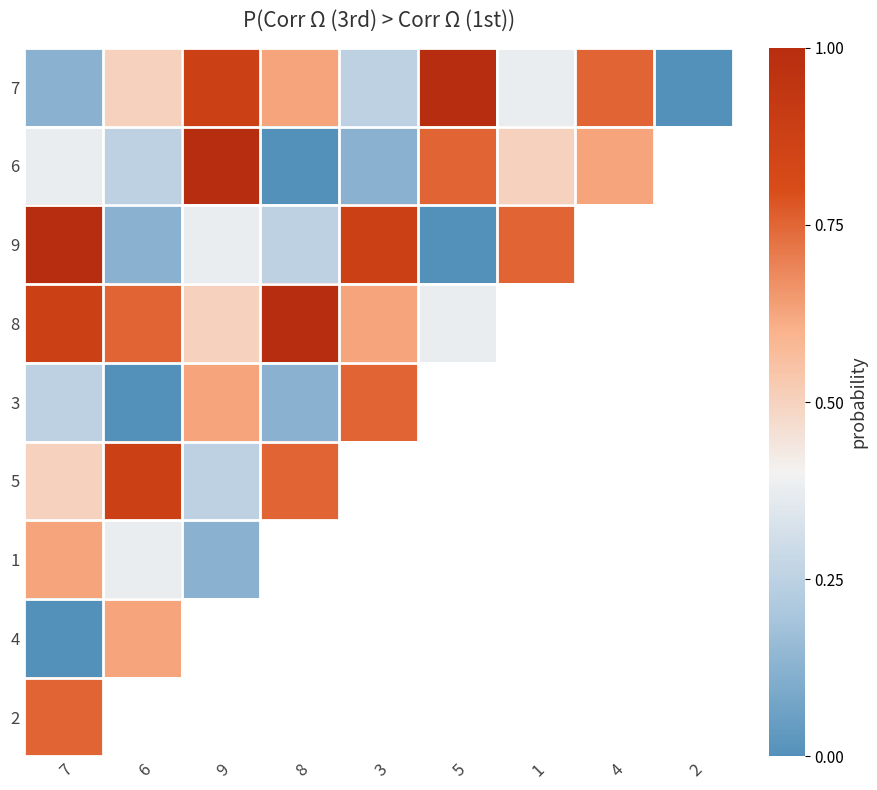

What is the difference between the maximum and minimum values in the 6 series?

1.0